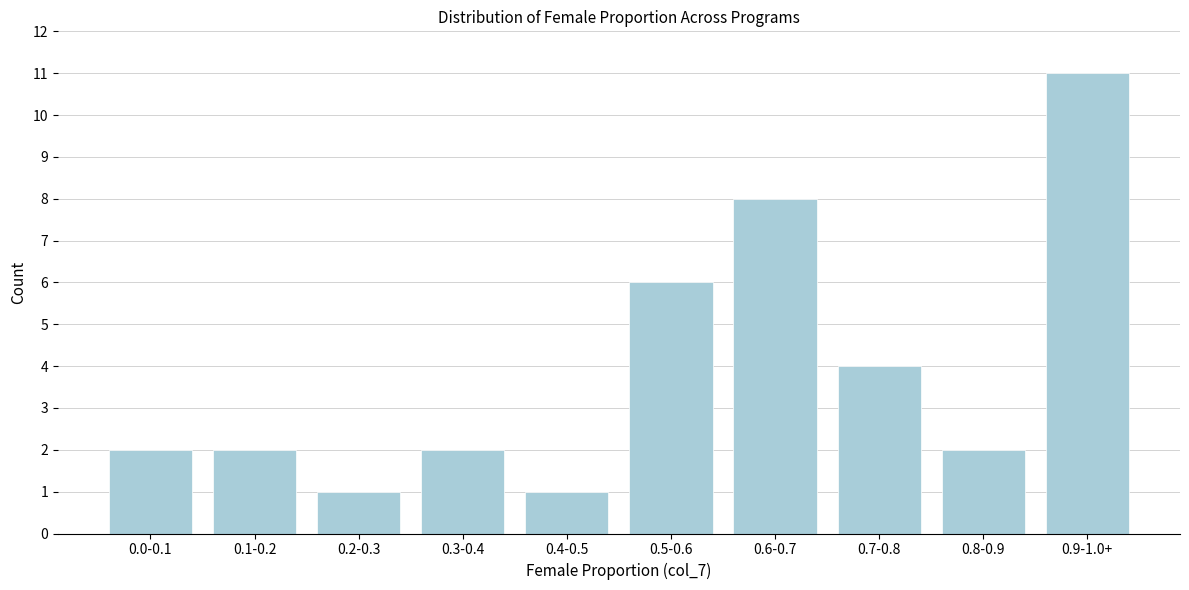

Reading left to right, transcribe all the data shown in this chart.

2	2	1	2	1	6	8	4	2	11